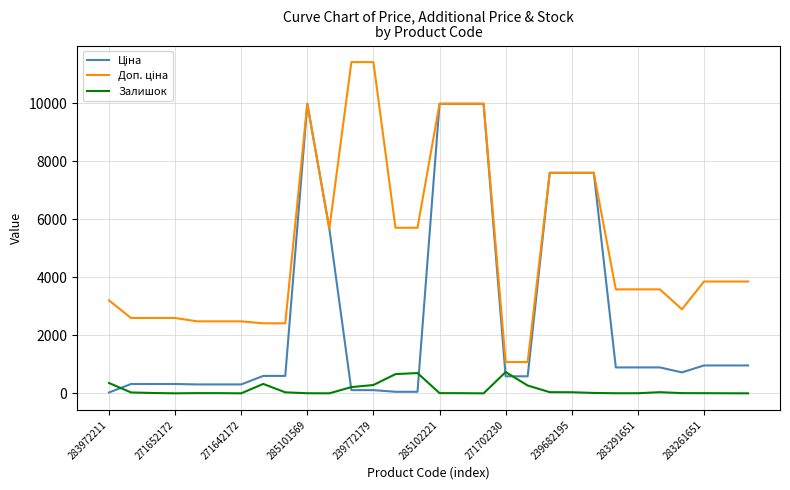

What is the greatest value displayed?

11410.0